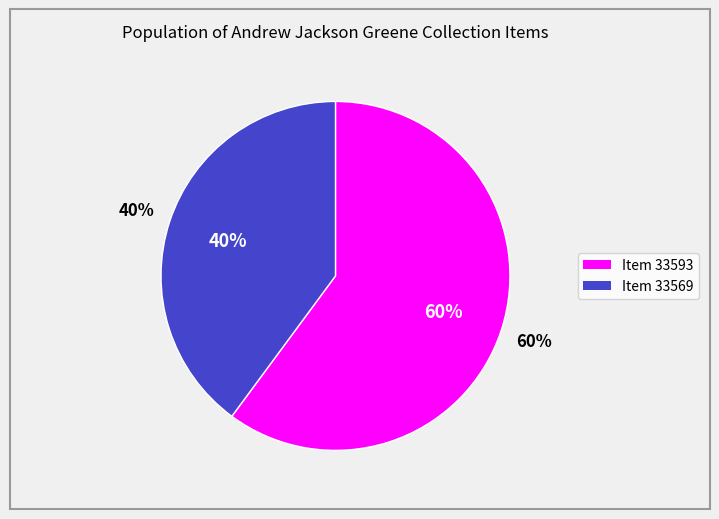

Does 33593 represent more than half of the total?

Yes